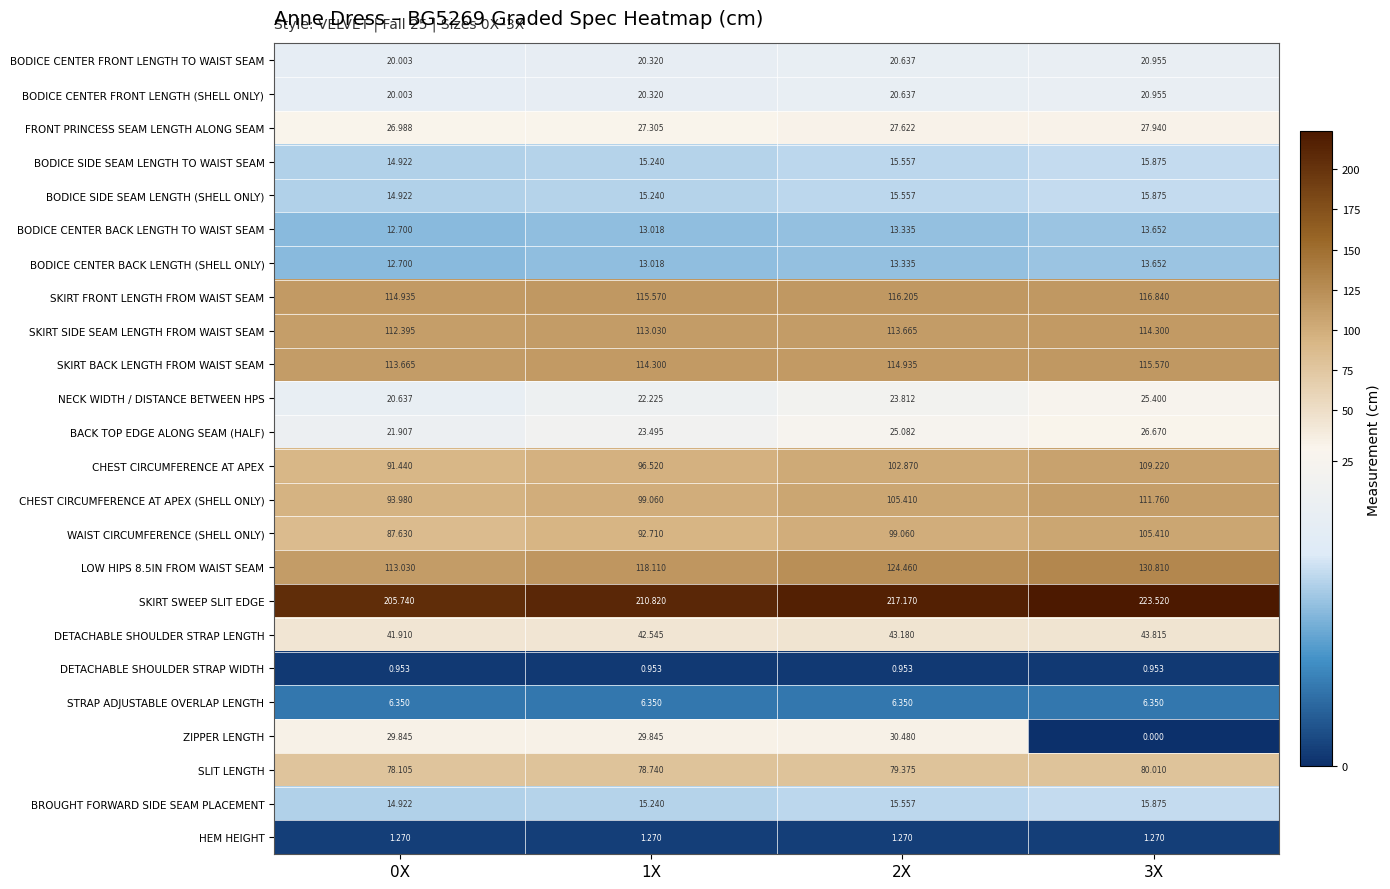

Is the value of ZIPPER LENGTH at 0X greater than the value of SKIRT BACK LENGTH FROM WAIST SEAM at 1X?

No